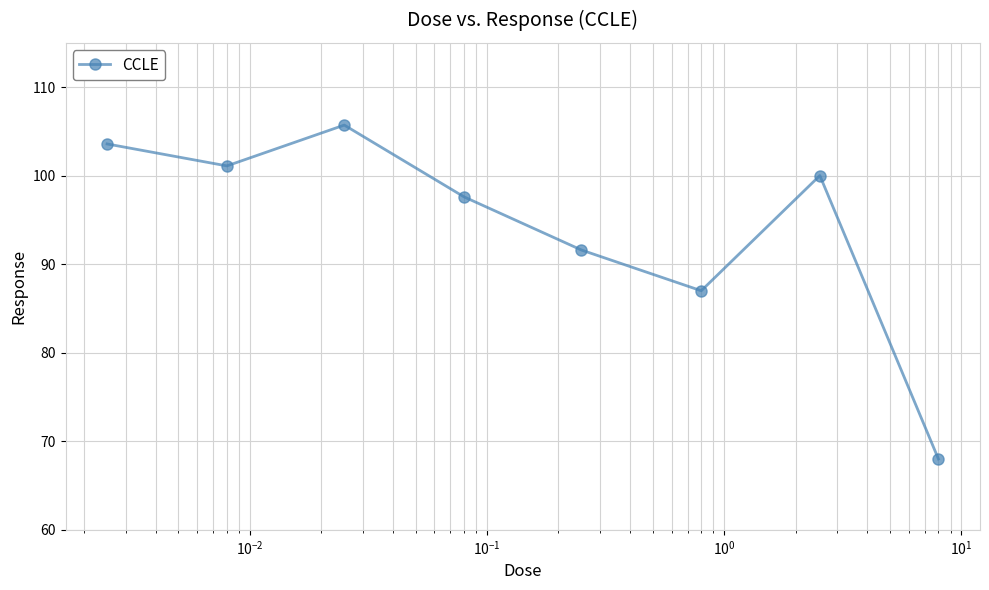

How many data points are less than 100?

4